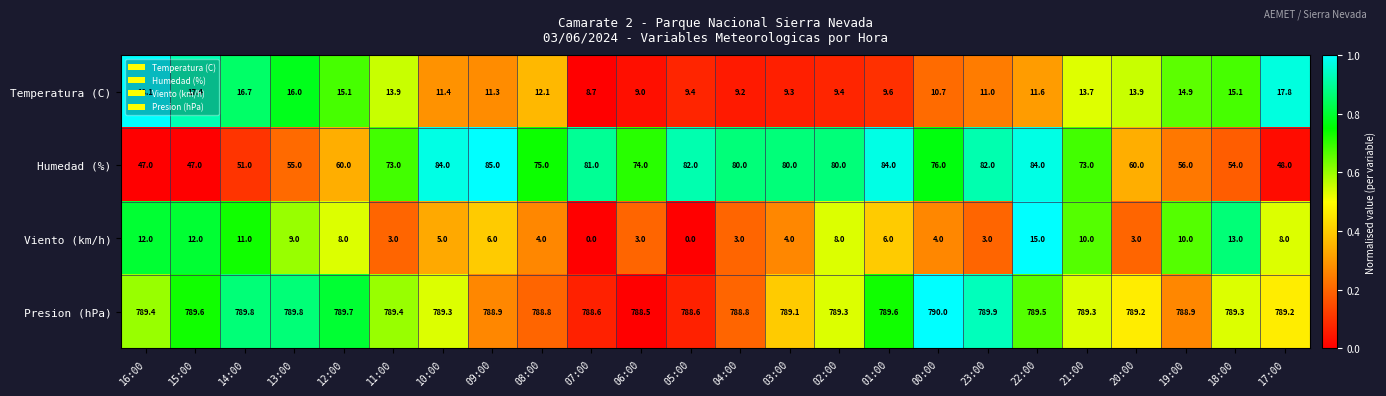

At which label does Viento (km/h) first exceed 6?

16:00